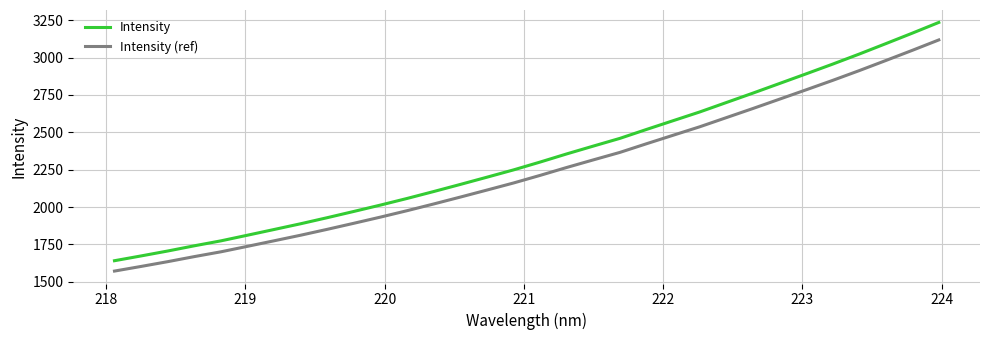

Reading left to right, transcribe all the data shown in this chart.

Intensity: 1641.6	1673.5	1706.4	1741.3	1774.4	1812.2	1850.4	1888.9	1929.5	1971.3	2013.8	2058.0	2104.3	2151.7	2200.0	2248.8	2301.3	2355.7	2408.0	2459.6	2519.2	2577.6	2635.9	2698.9	2761.8	2826.0	2890.5	2955.6	3022.8	3092.3	3162.7	3234.5
Intensity (ref): 1572.3	1603.3	1635.2	1669.1	1701.2	1737.9	1774.9	1812.2	1851.6	1892.1	1933.4	1976.3	2021.2	2067.2	2114.0	2161.4	2212.2	2265.0	2315.8	2365.8	2423.7	2480.3	2536.8	2597.9	2658.9	2721.2	2783.7	2846.9	2912.1	2979.5	3047.8	3117.5